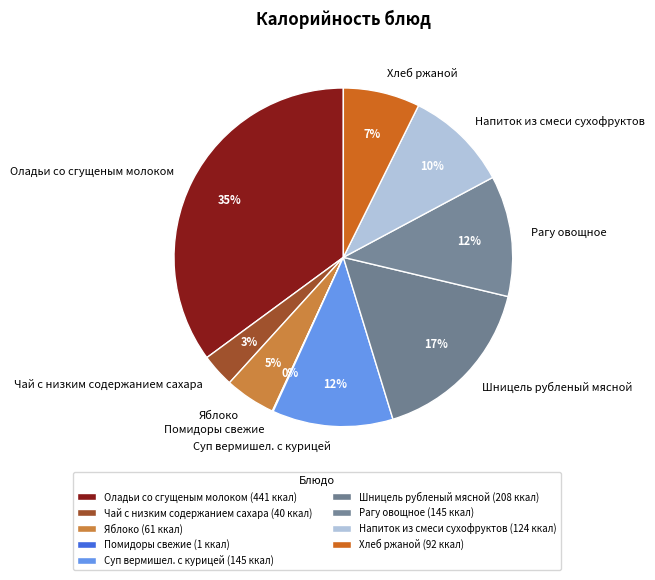

Is there any slice that represents more than half of the pie?

No